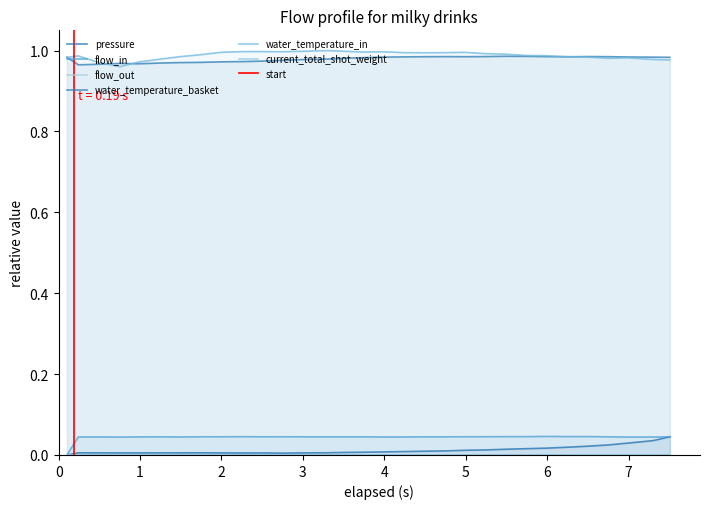

True or false: flow_in and water_temperature_in intersect in this chart.

False